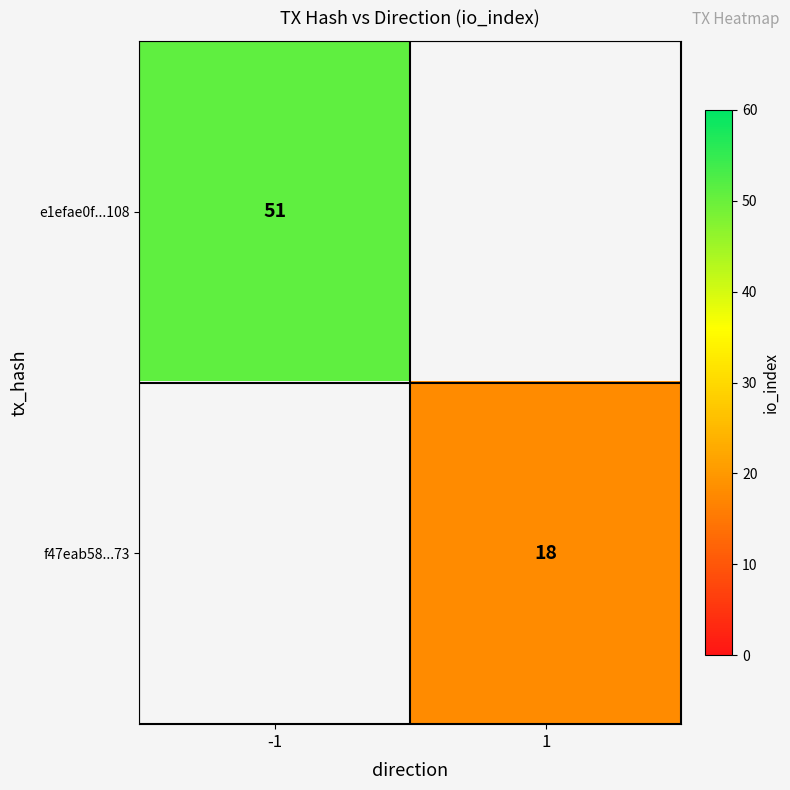

The value of f47eab58...73 at 1 is 28. True or false?

False